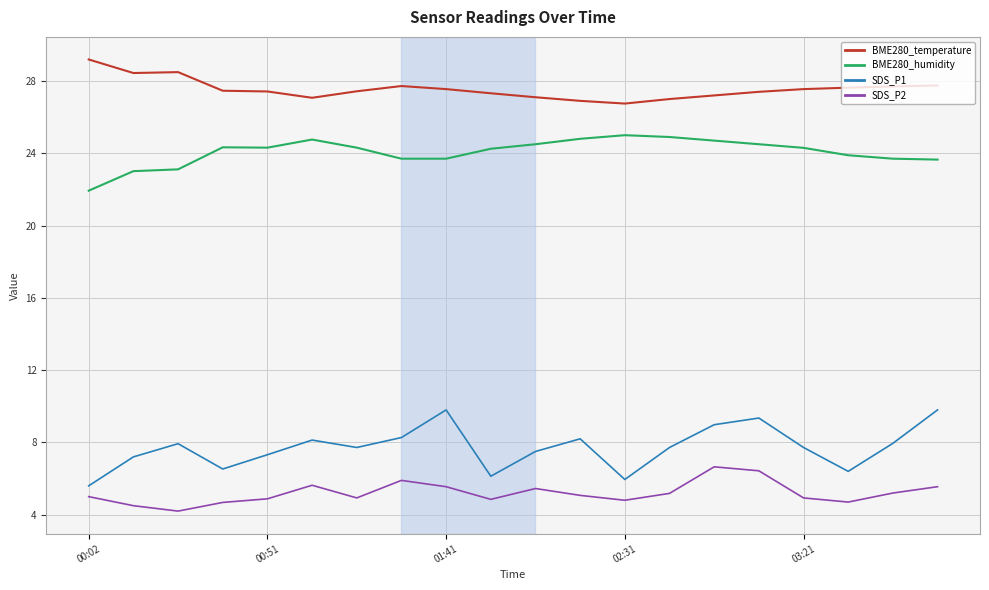

What is the difference between the maximum and minimum values in the BME280_humidity series?

3.1